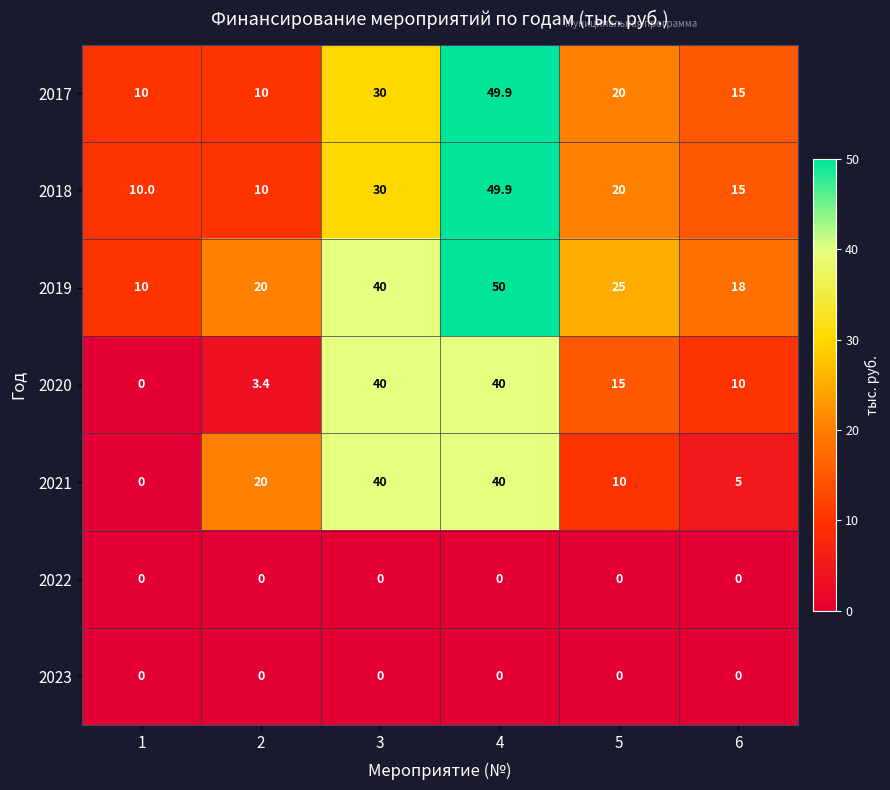

At which label is 2019 closest to 30?

5